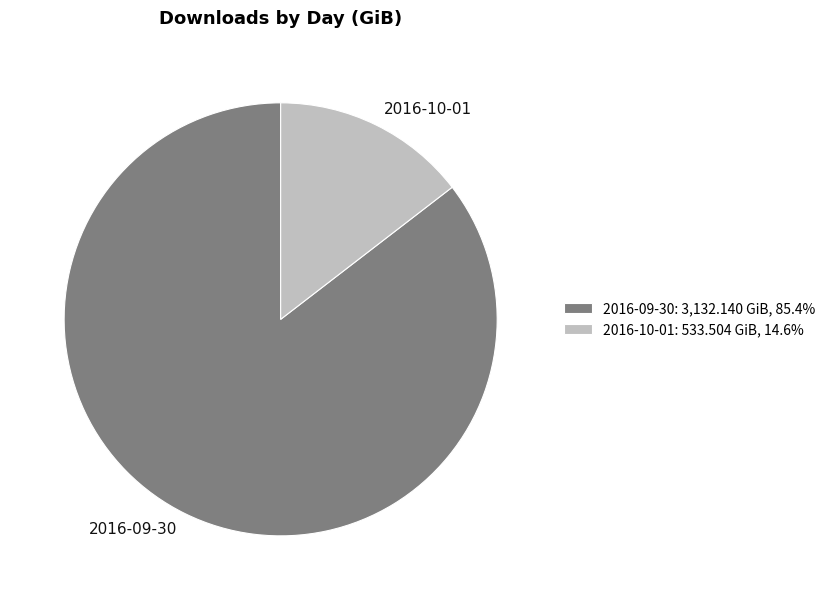

True or false: 2016-09-30 accounts for 97% of the total.

False